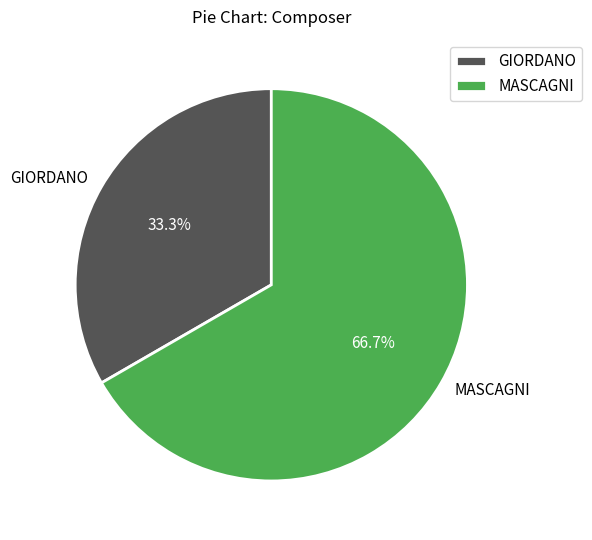

Combined, do MASCAGNI and GIORDANO account for over 50%?

Yes